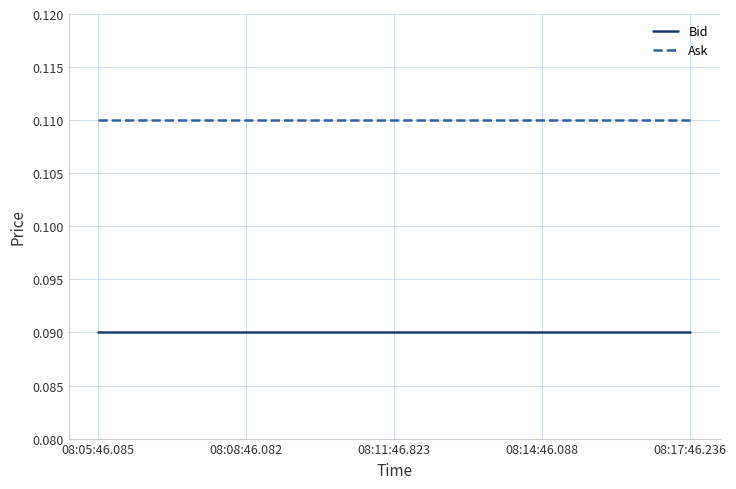

The Ask series shows 0.0 at 08:17:46.236. True or false?

False